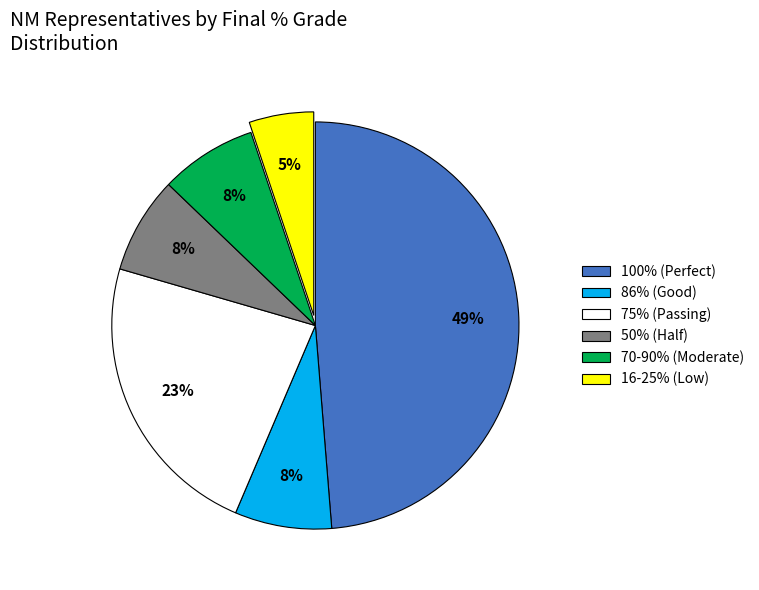

What is the largest slice in the pie chart?

100% (Perfect)